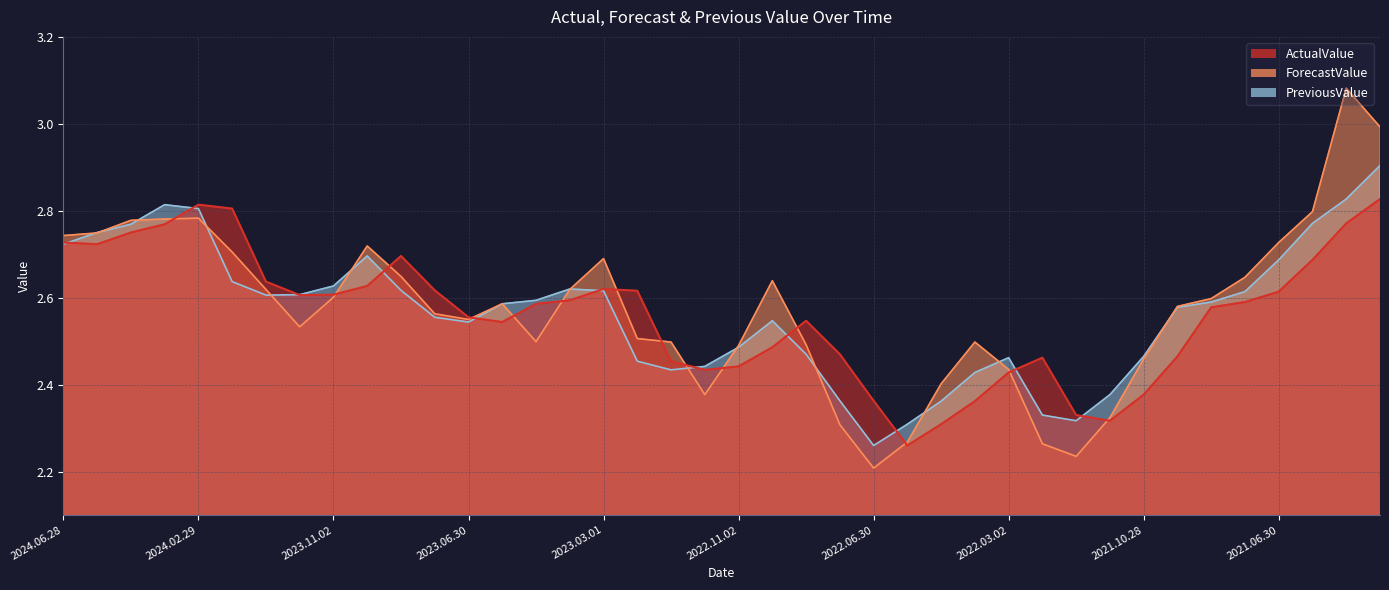

How many lines are shown in the chart?

3